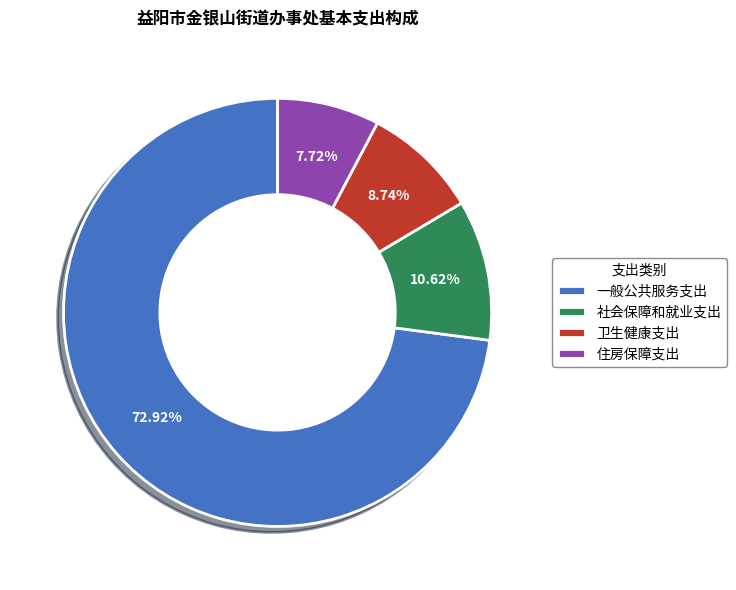

Approximately how many times larger is the value at 卫生健康支出 compared to 住房保障支出?

1.1